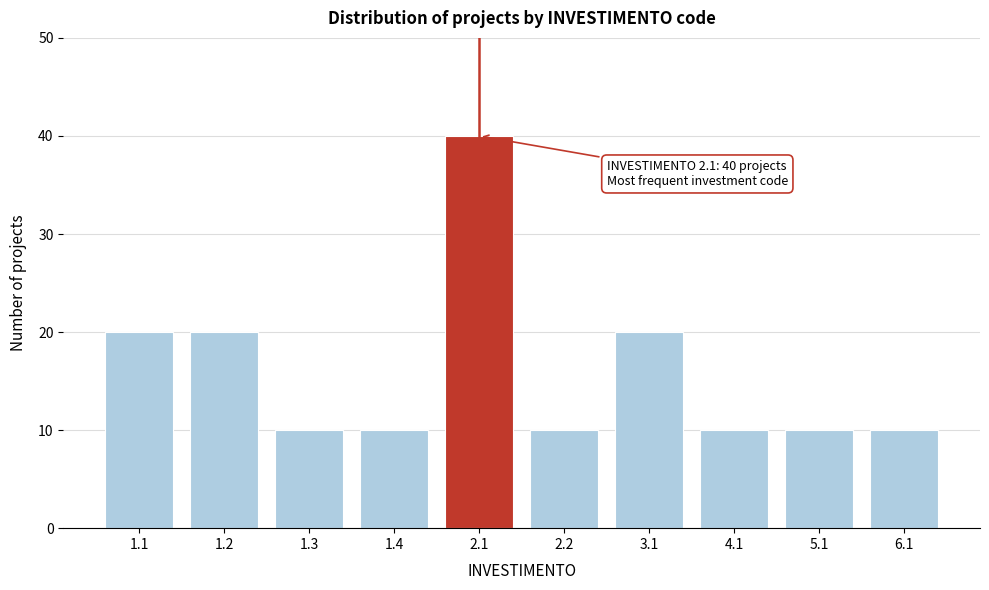

Reading left to right, list all the values displayed in this chart.

20	20	10	10	40	10	20	10	10	10